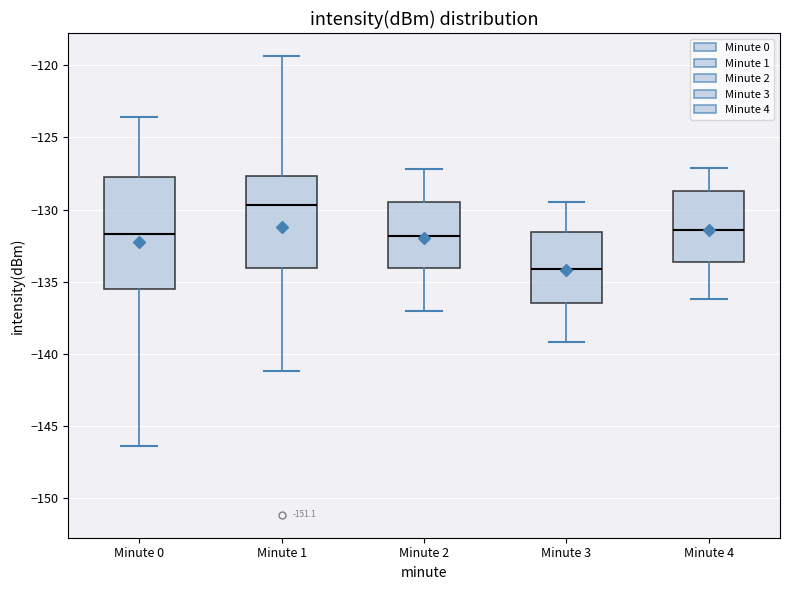

Where does the upper whisker of the box for Minute 4 end on the y-axis? The values are not printed on the chart, so give them approximately, as read against the axis.

-127.0